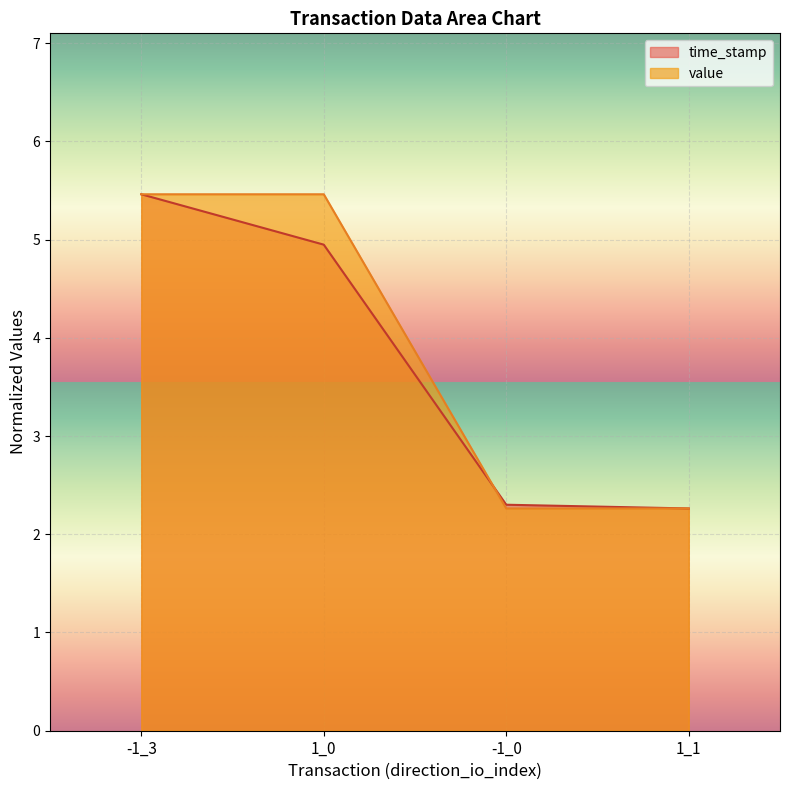

What is the difference between the time_stamp values at -1_3 and -1_0?

3.2